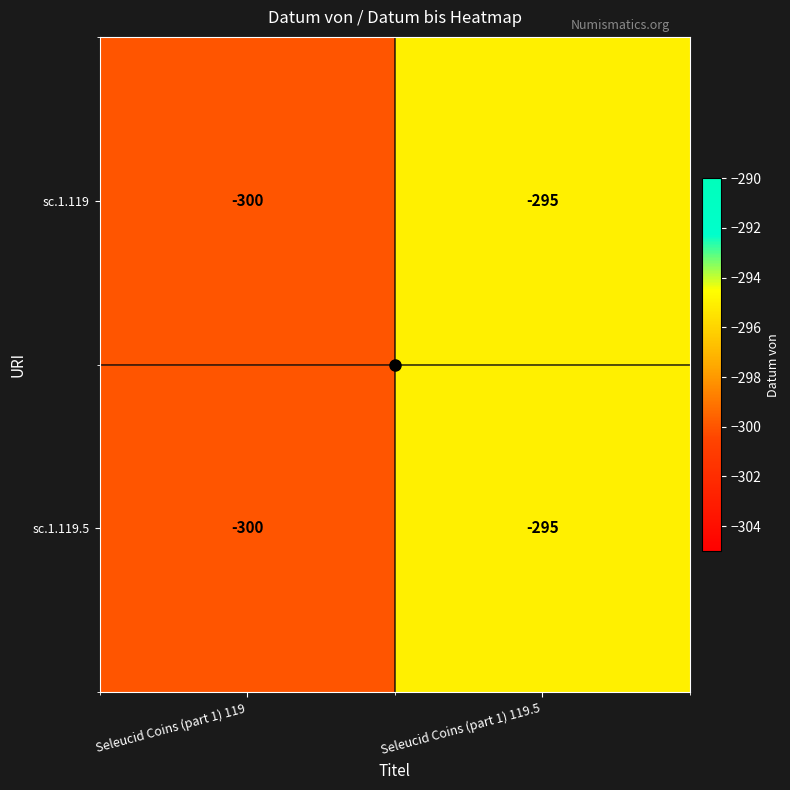

Where is sc.1.119.5 nearest to the value -297?

Seleucid Coins (part 1) 119.5